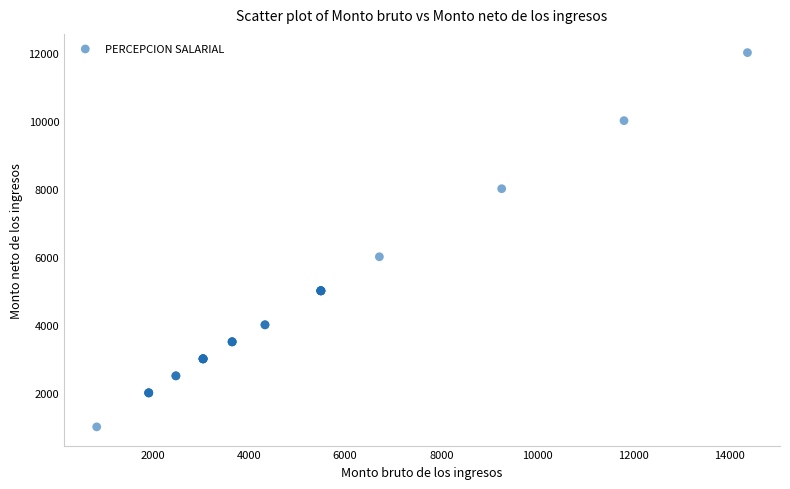

What Y value in the scatter plot is closest to 6500?

6000